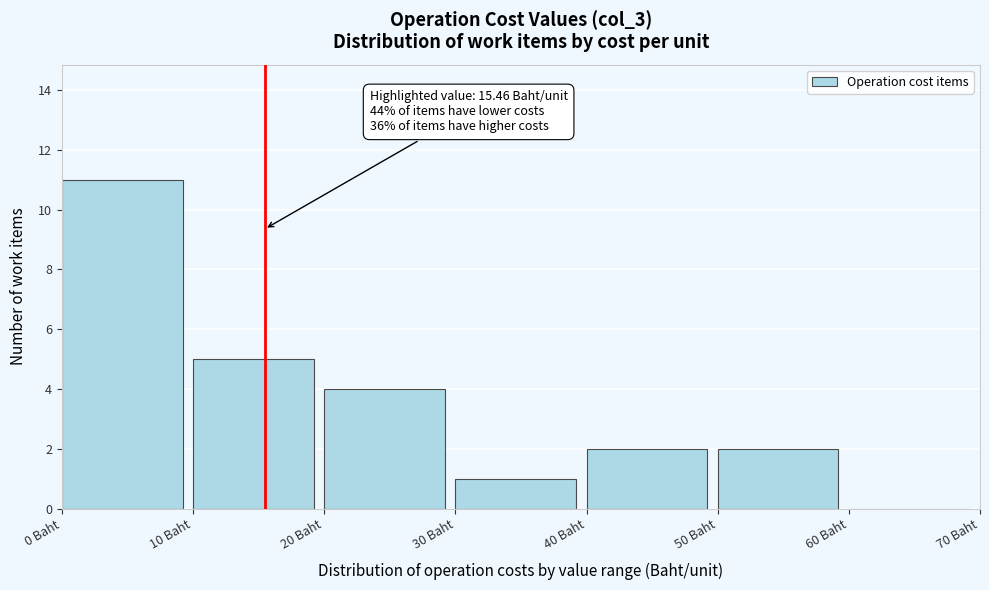

Which range on the x-axis has the tallest bar?

0 to 10